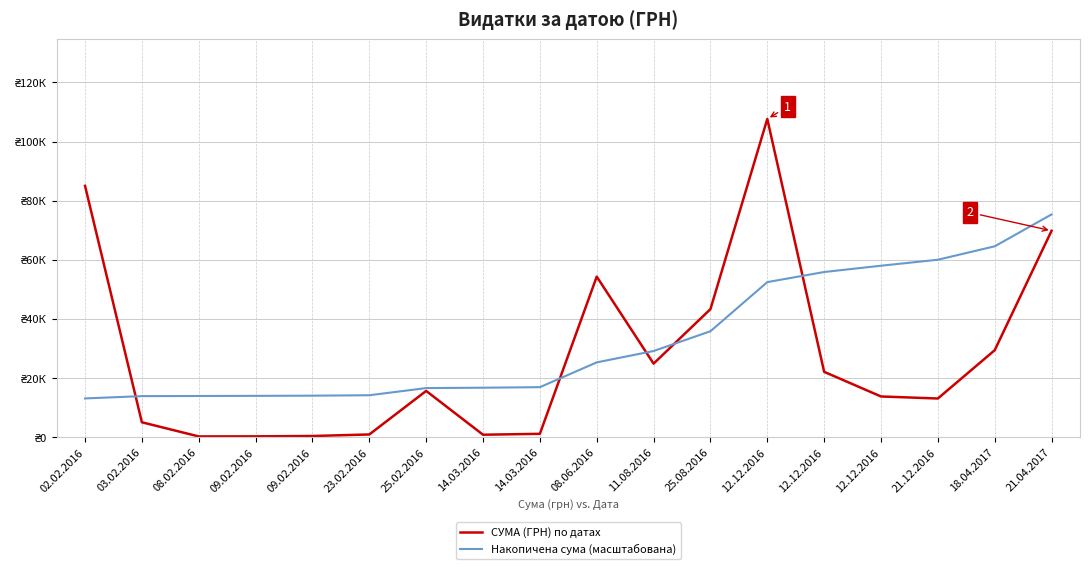

What are all the series names shown in the legend?

СУМА (ГРН) по датах, Накопичена сума (масштабована)